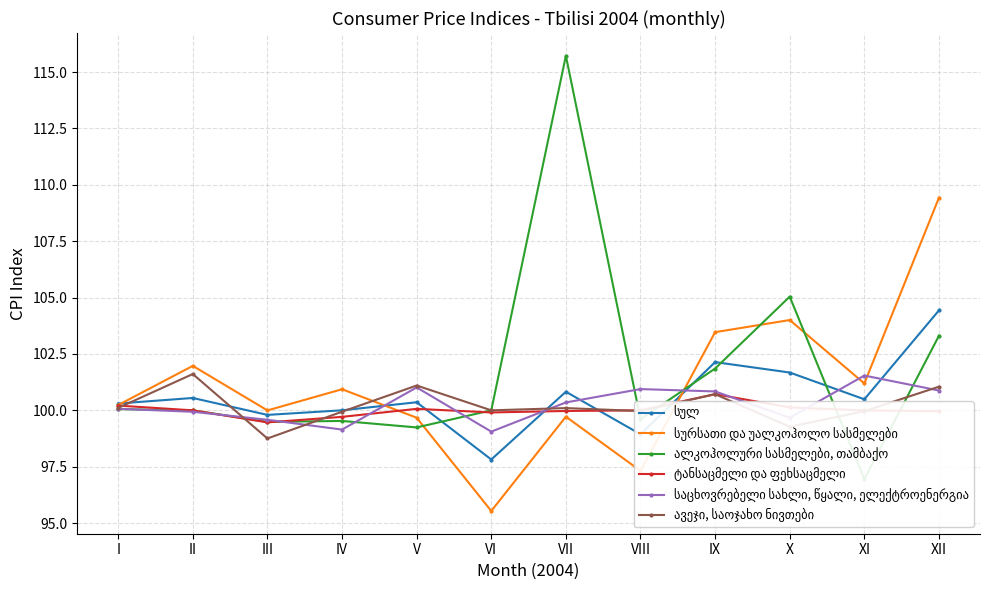

Between VI and X, which series saw the biggest shift?

სურსათი და უალკოჰოლო სასმელები